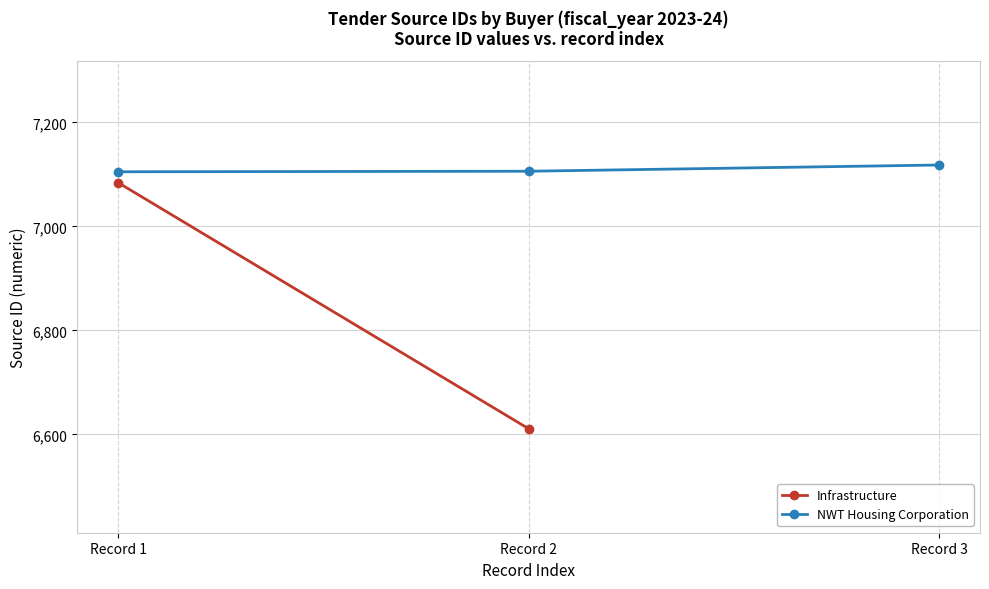

Rank the categories by value from highest to lowest.

Record 3, Record 2, Record 1